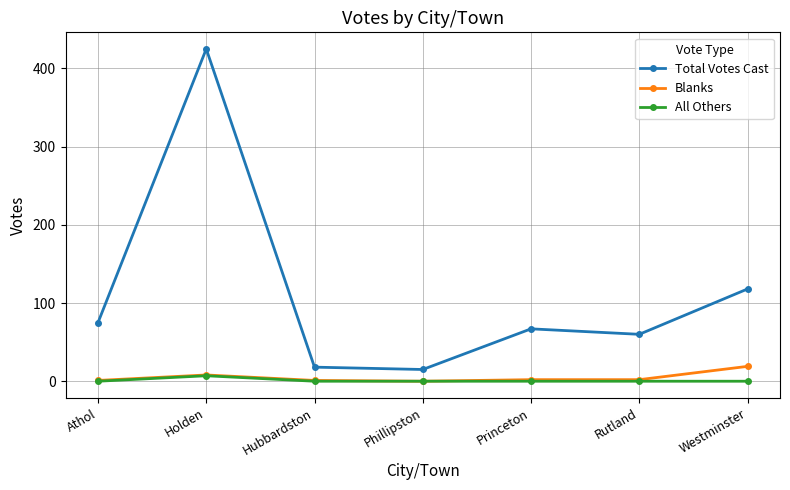

Which series changed the most between Phillipston and Westminster?

Total Votes Cast